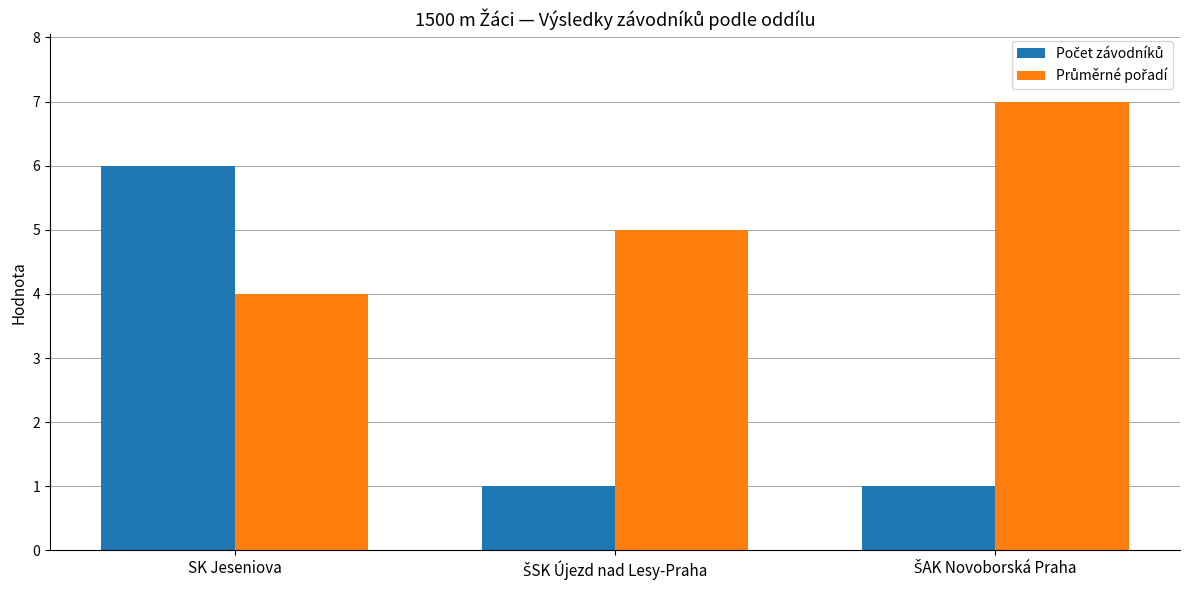

At which category is the sum across all series the highest?

SK Jeseniova